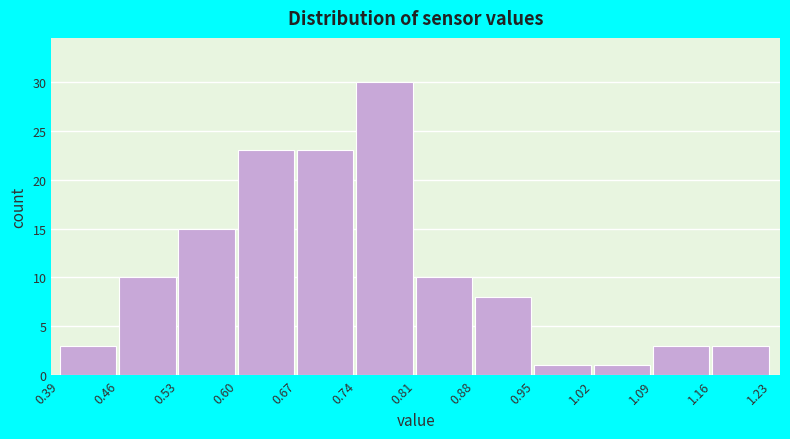

What is the height of the bar covering 0.95 to 1.02 on the x-axis? The values are not printed on the chart, so give them approximately, as read against the axis.

1